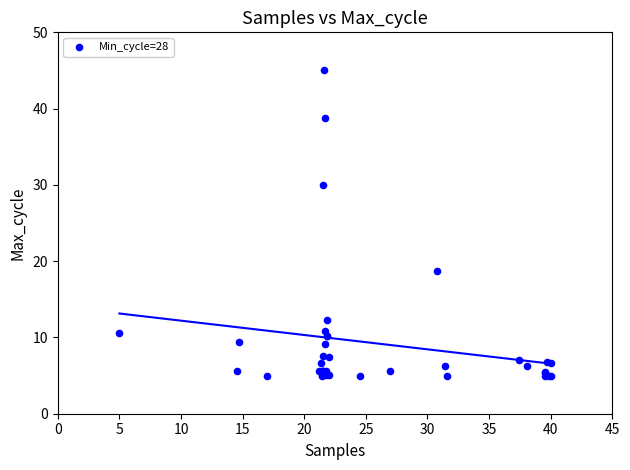

What Y value in the scatter plot is closest to 25?

30.0